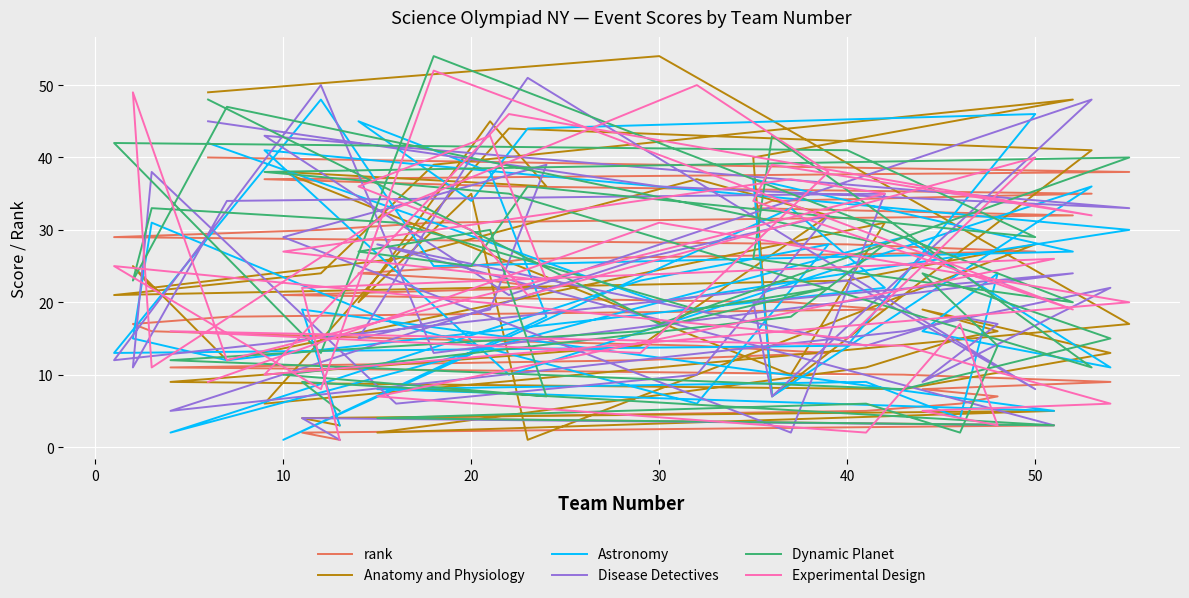

True or false: Astronomy has more than 1 points higher than both neighbors.

True